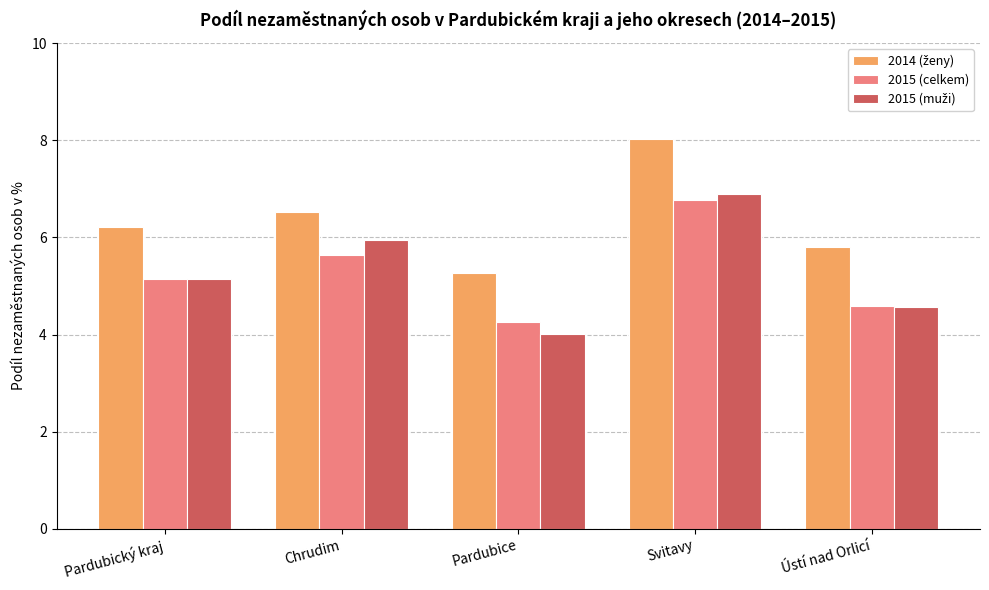

How many values in the 2015 (celkem) series are below 5?

2